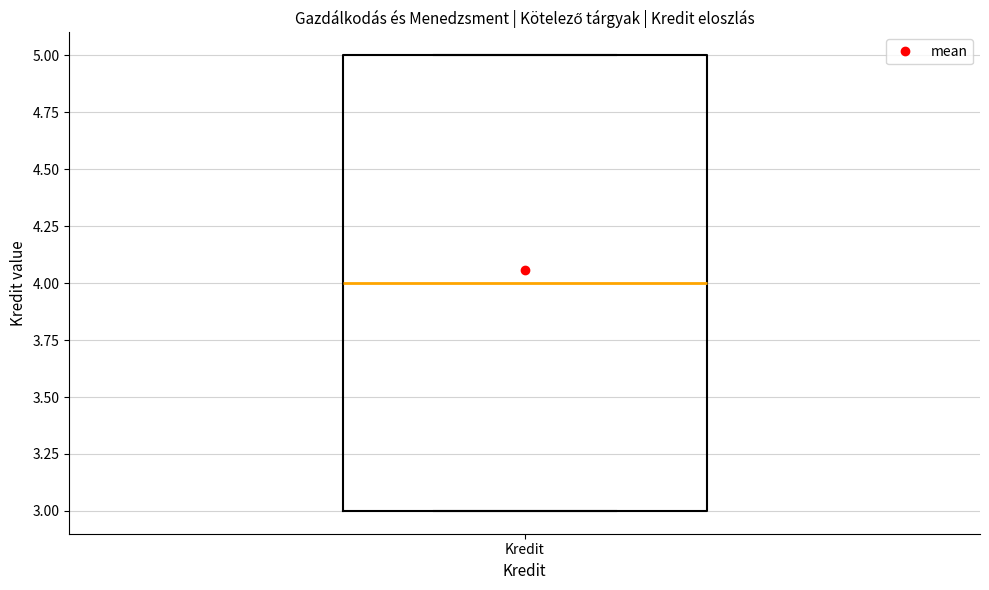

Transcribe this box plot: give where the median line is, the range the box spans, and where the two whiskers end, as read against the y-axis. The values are not printed on the chart, so give them approximately, as read against the axis.

median 4, box 3 to 5, whiskers 3 to 5